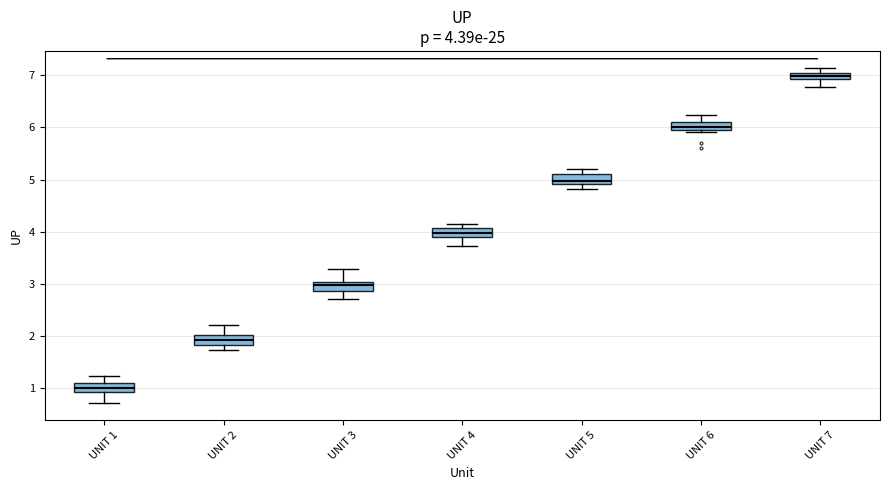

Which box has the lowest median line?

UNIT 1